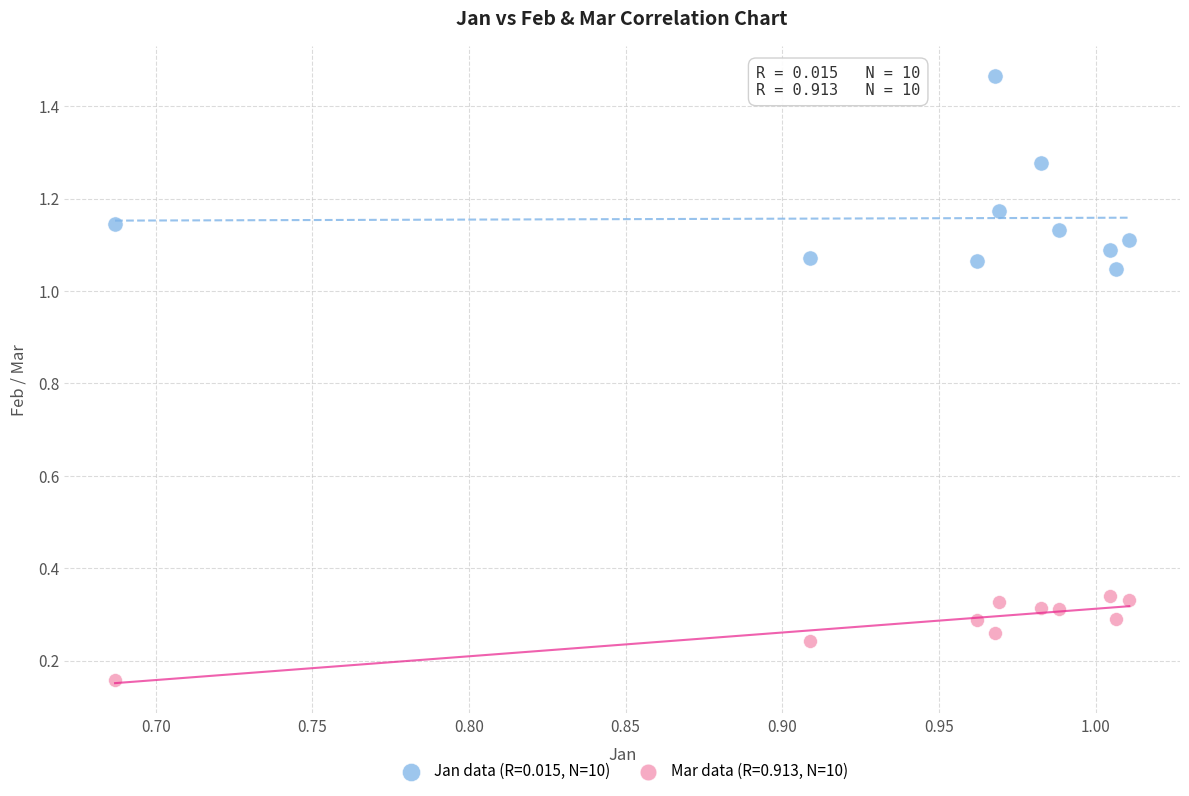

Which series has the largest Y range (max minus min)?

Jan data (R=0.015, N=10)